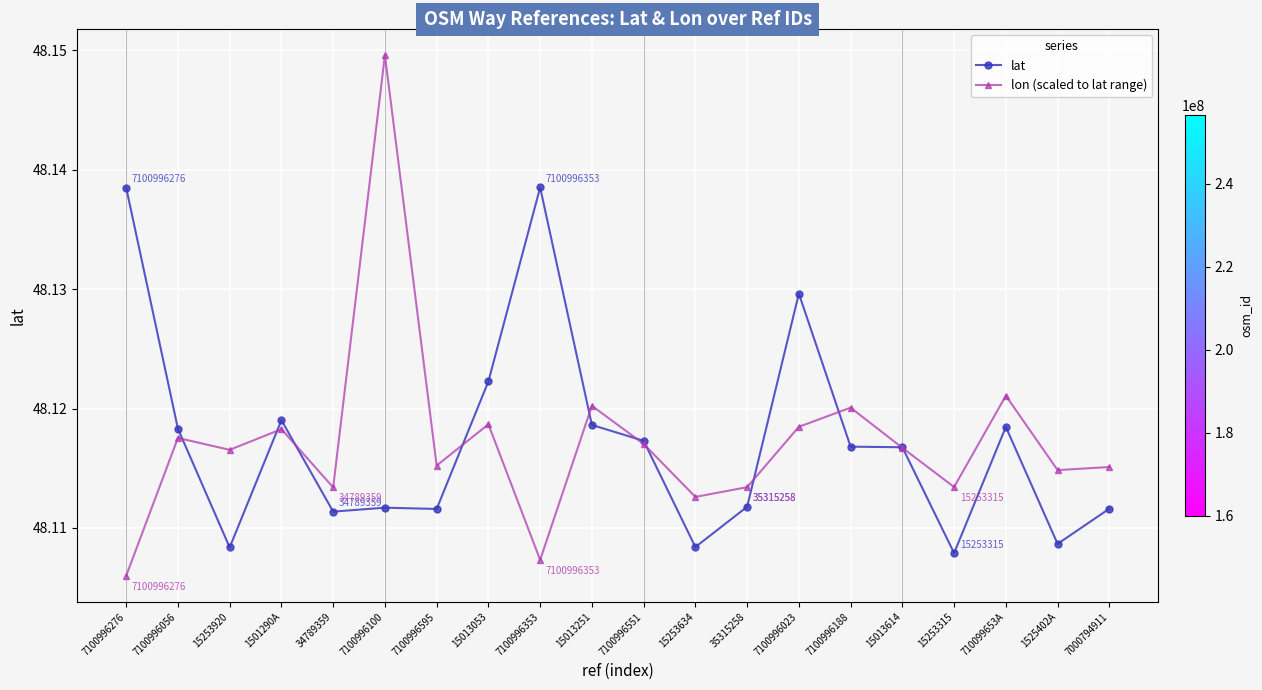

At 7100996595, list the series in order from largest to smallest.

lon (scaled to lat range), lat